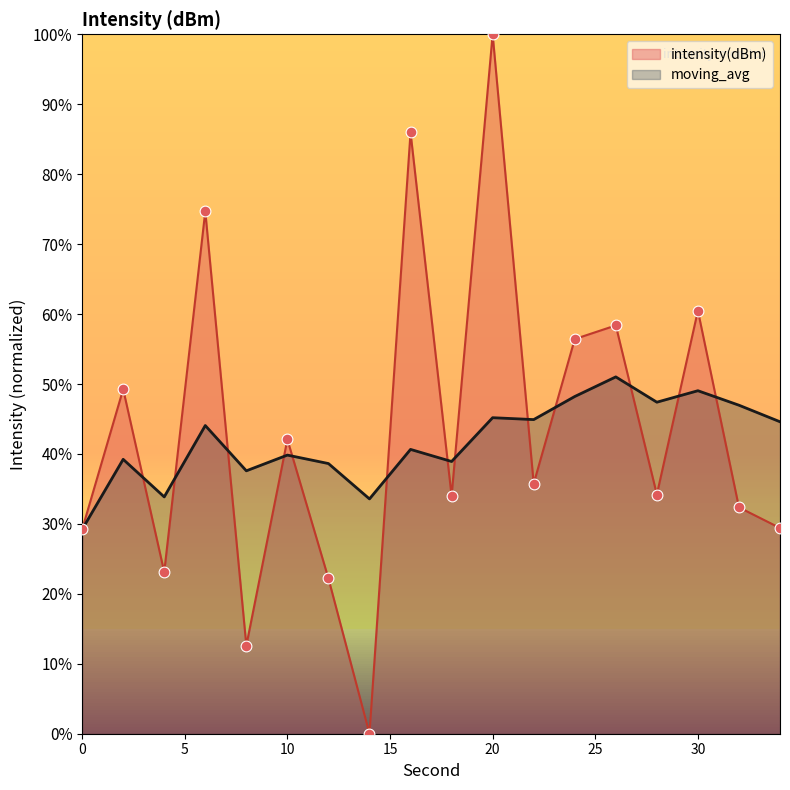

Which series reaches the minimum Y coordinate?

intensity(dBm)